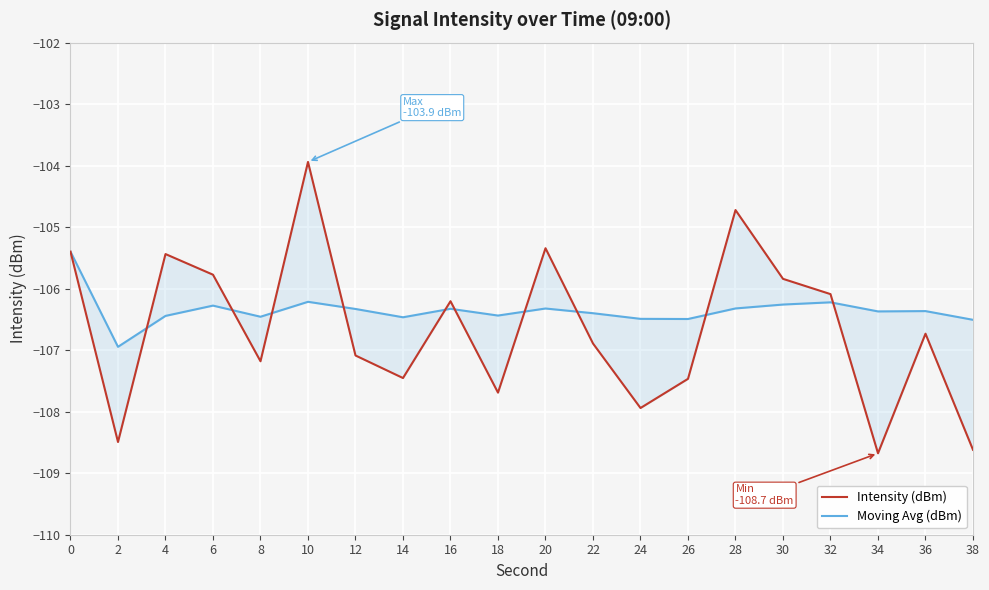

Is the value of Moving Avg (dBm) at 30 greater than the value of Intensity (dBm) at 14?

Yes